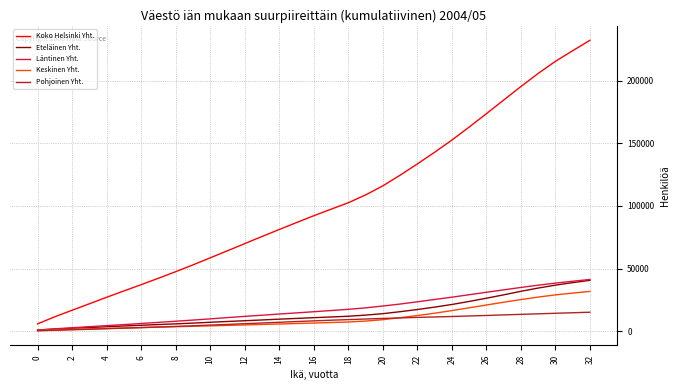

True or false: Pohjoinen Yht. and Koko Helsinki Yht. intersect in this chart.

False